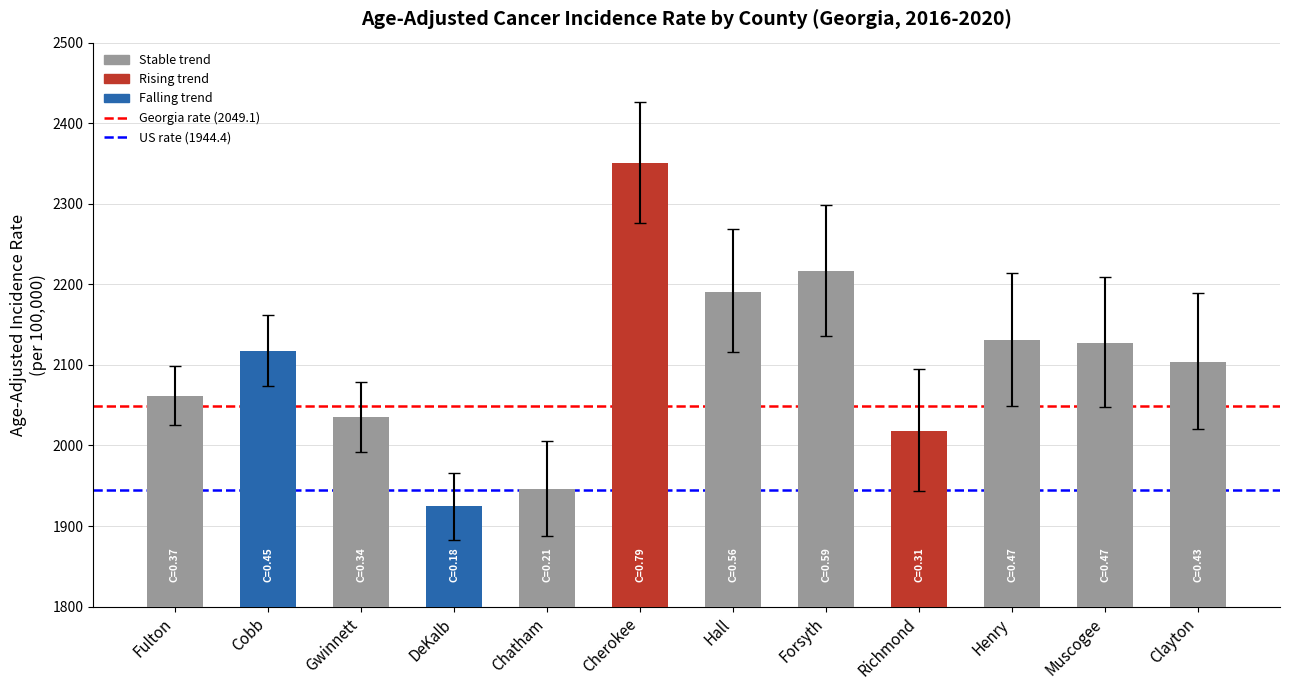

What is the approximate value at Forsyth?

2216.0